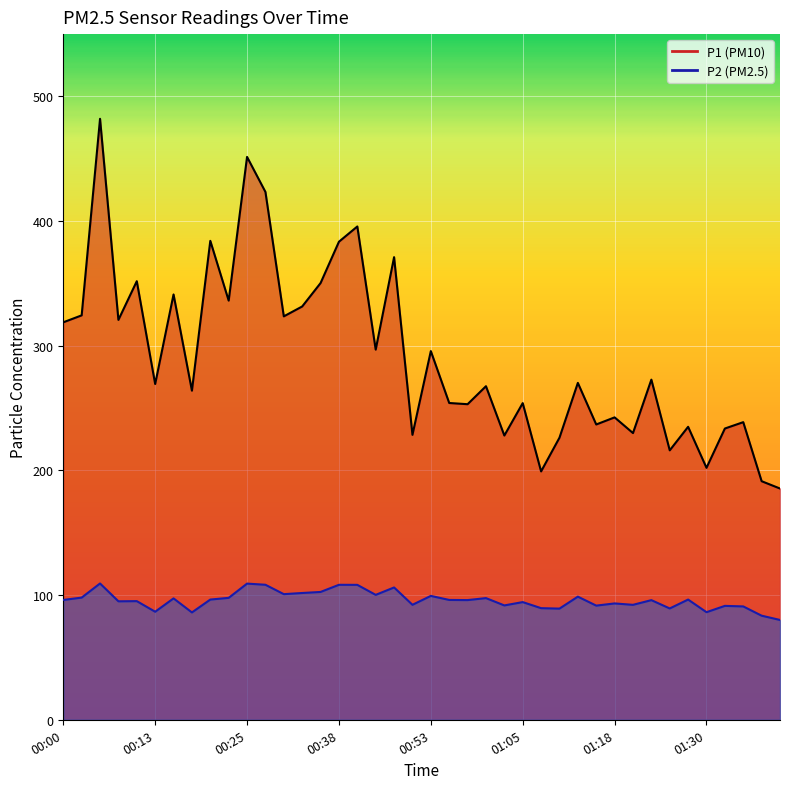

What is the difference between the highest and lowest values at 00:00?

222.7